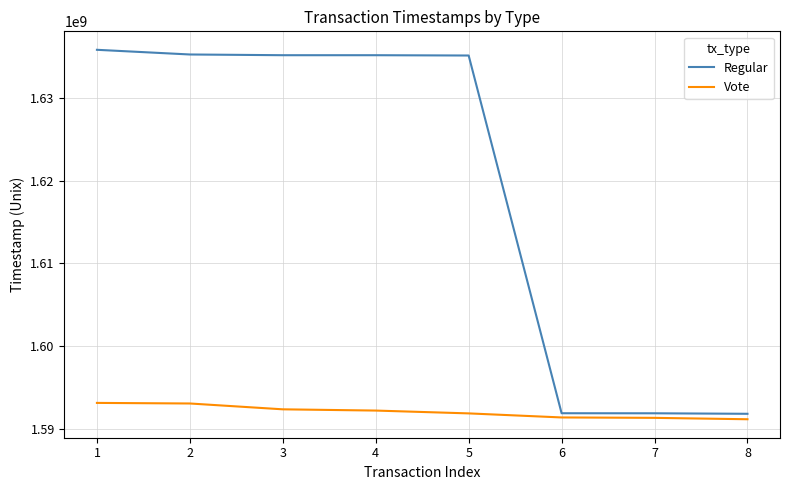

Which series has the widest spread of values?

Regular